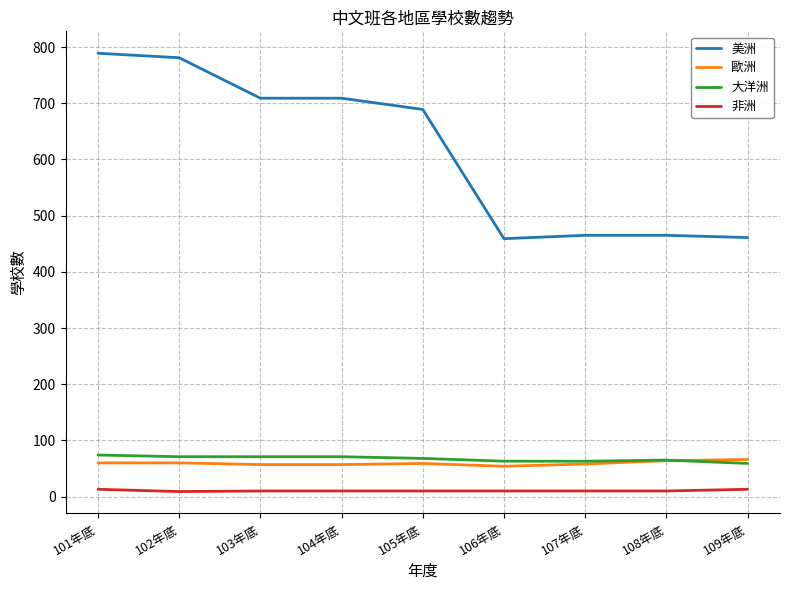

True or false: 非洲 and 歐洲 intersect in this chart.

False